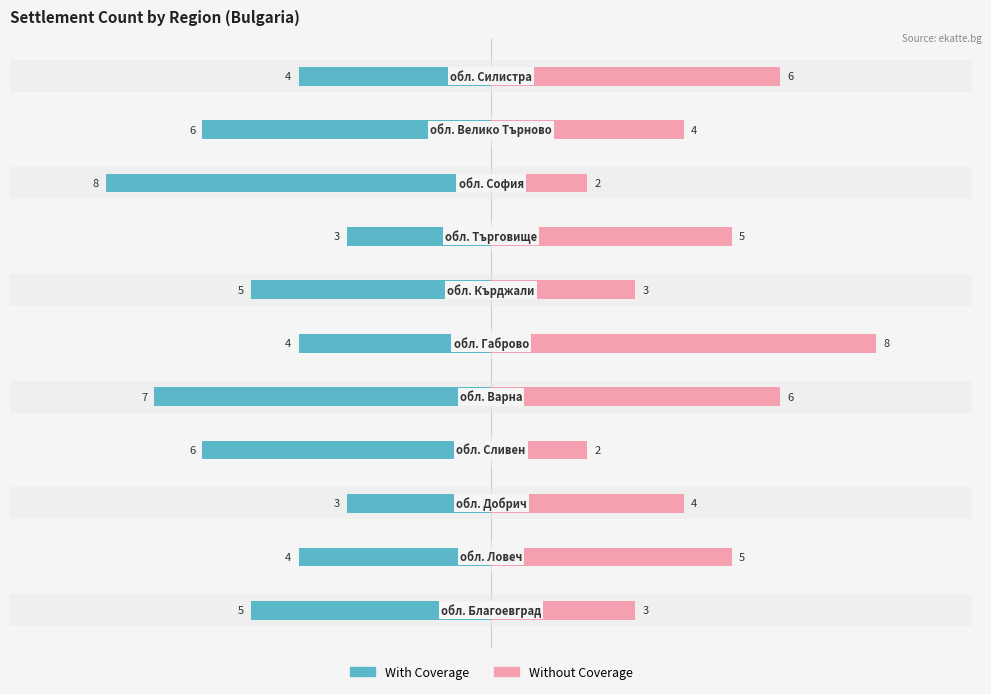

What are all the series names shown in the legend?

With Coverage, Without Coverage